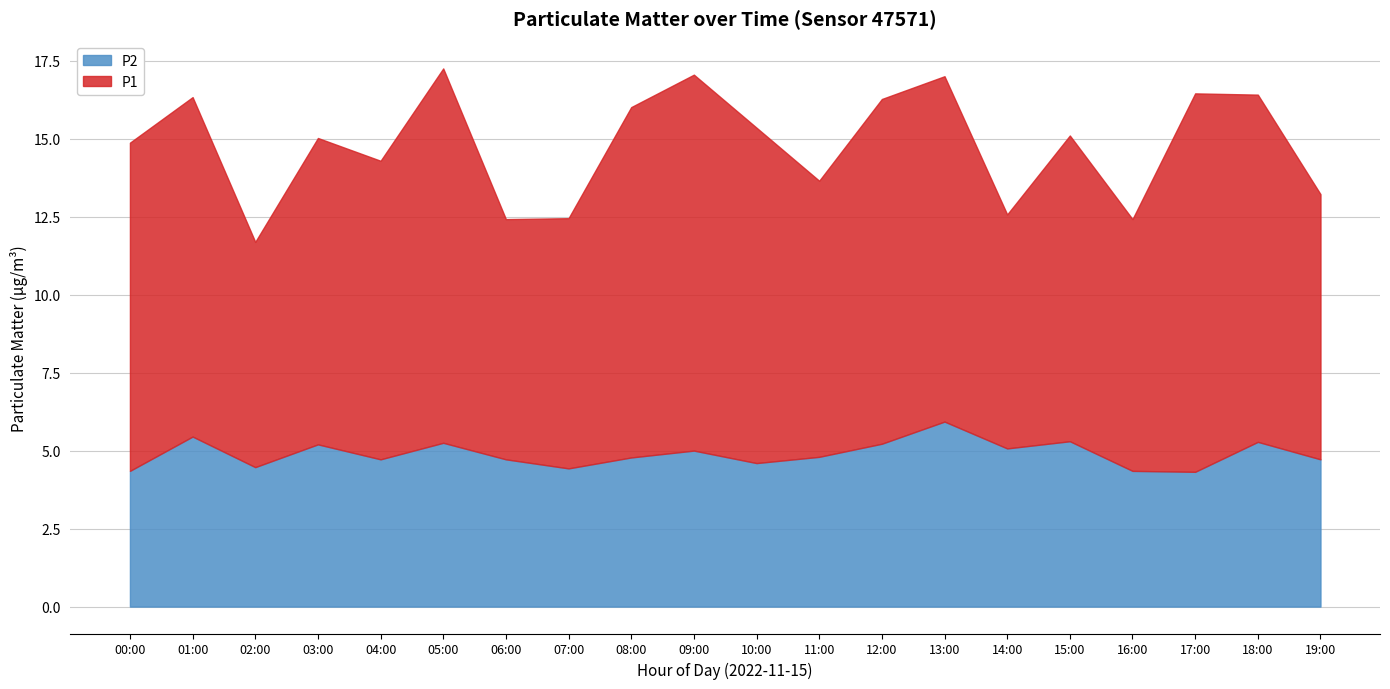

What is the label of the 2nd point from the right?

18:00